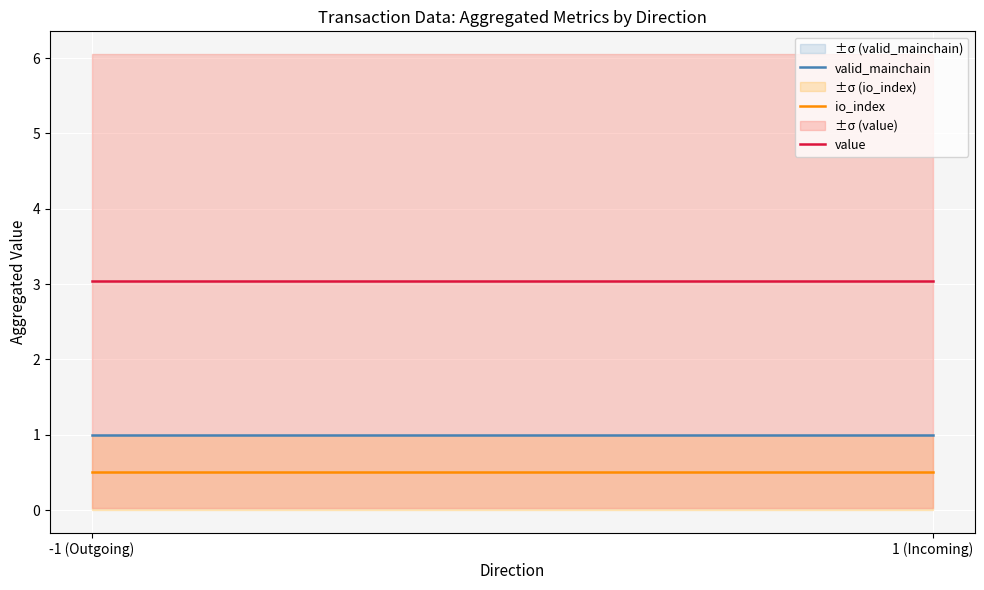

Rank the series by their average value, from highest to lowest.

value, valid_mainchain, io_index